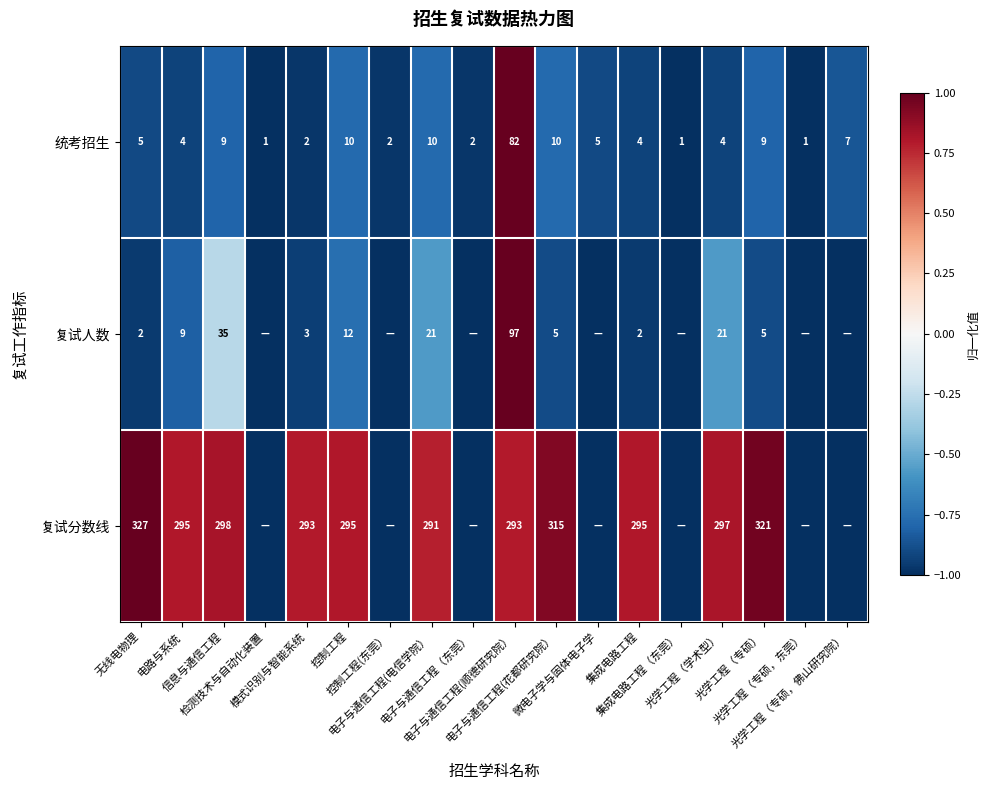

What is the difference between the maximum and minimum values in the 统考招生 series?

81